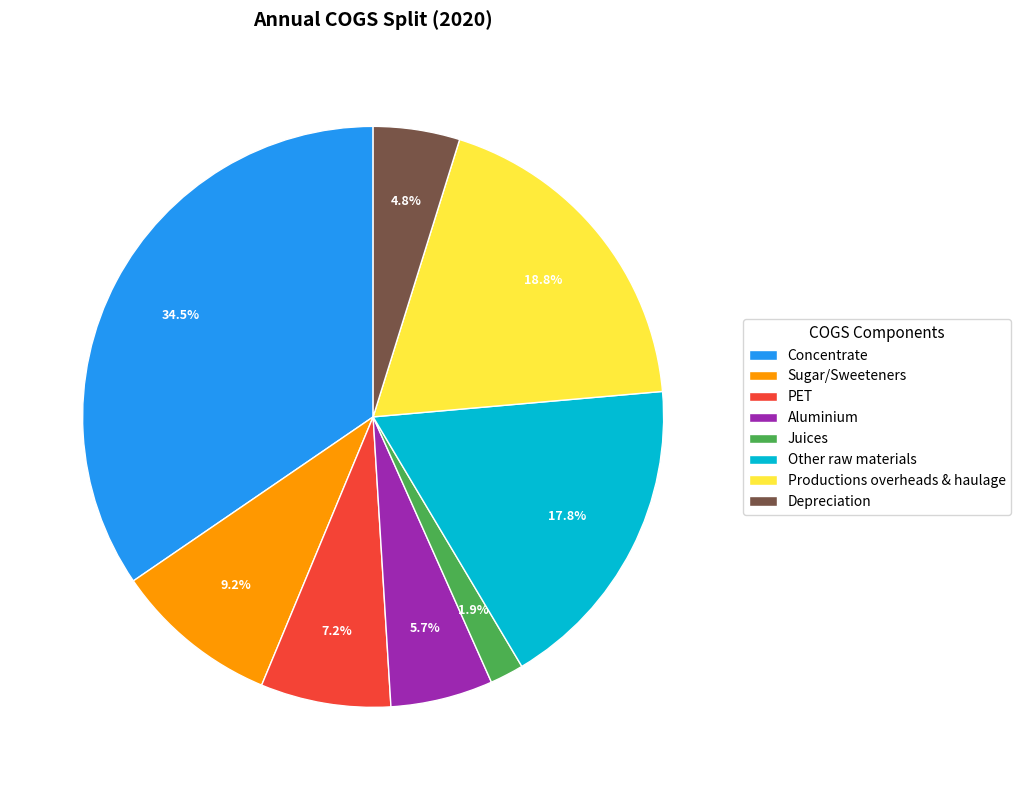

The Sugar/Sweeteners slice represents 9% of the pie. True or false?

True